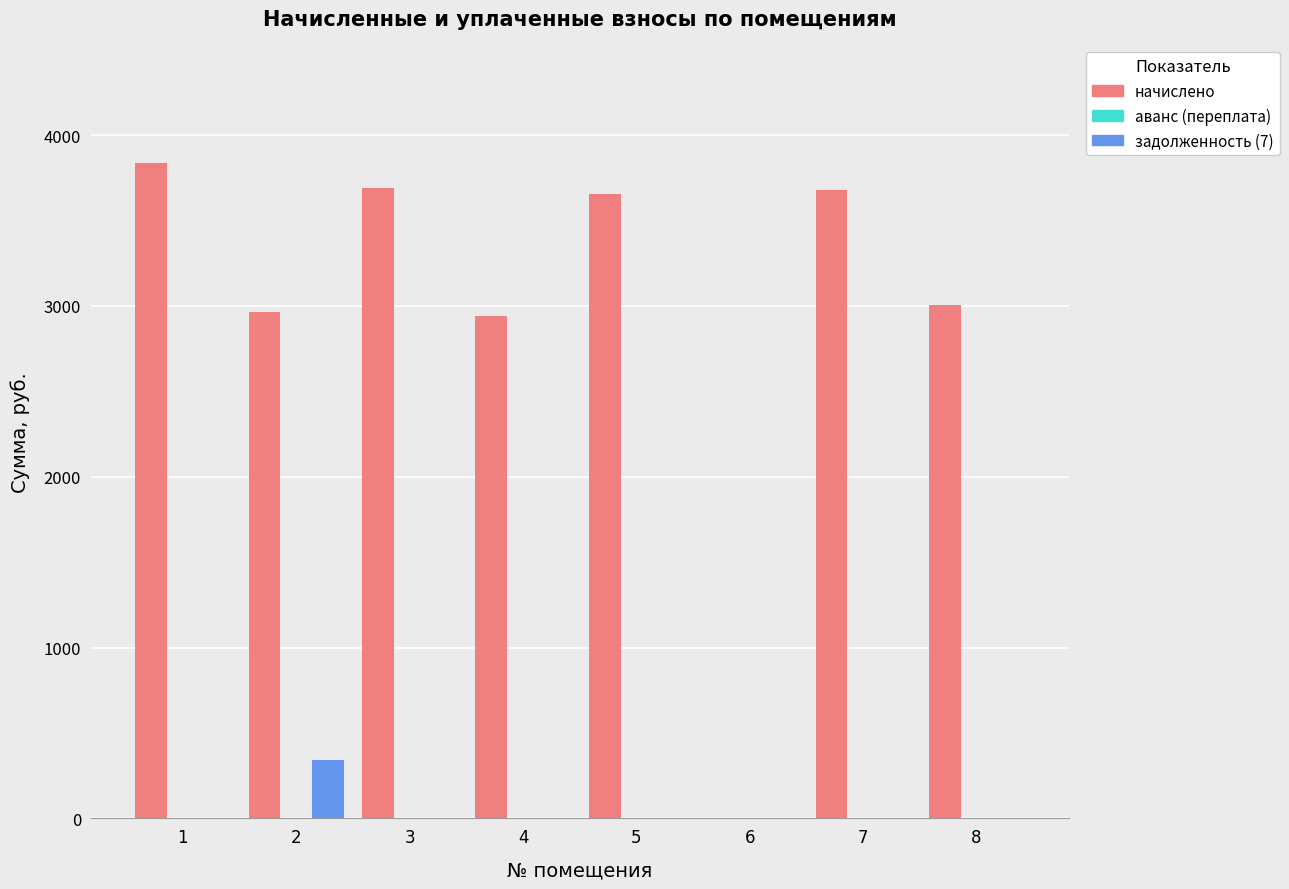

At which label does начислено first exceed 3655?

1